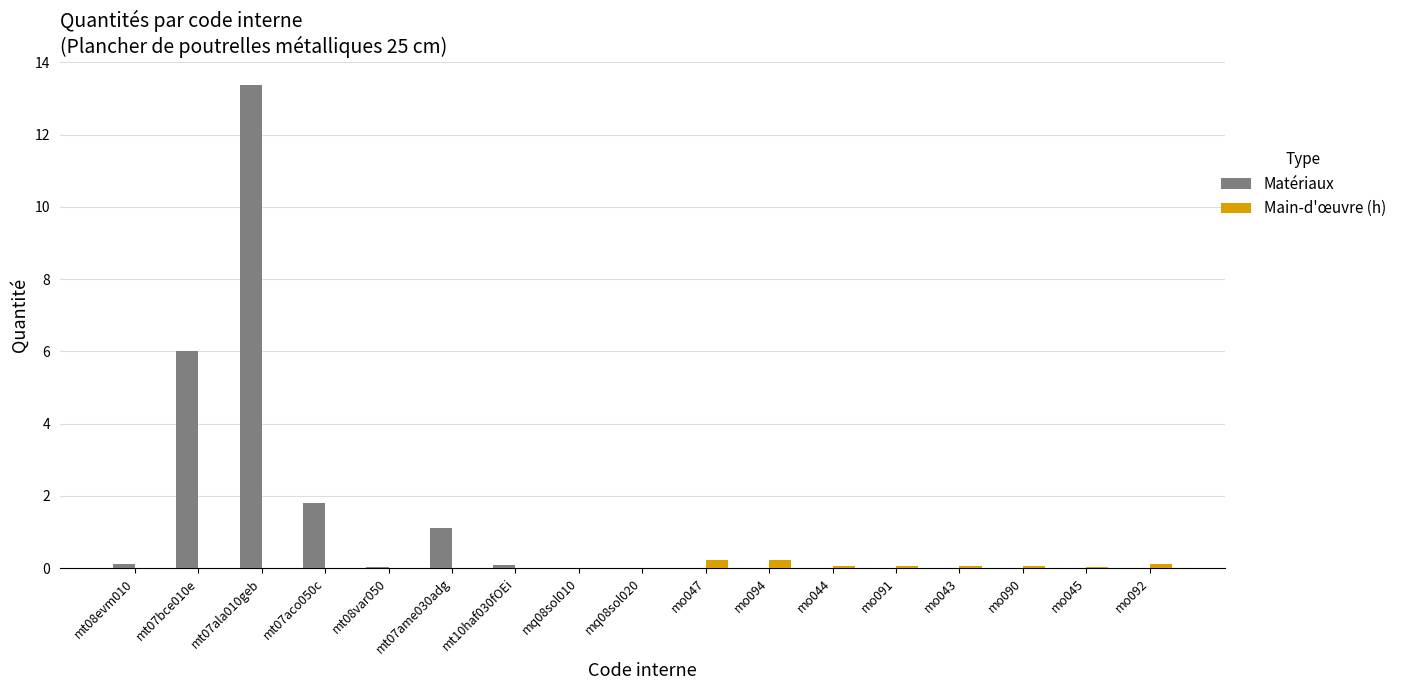

Which series has the largest total across all categories?

Matériaux